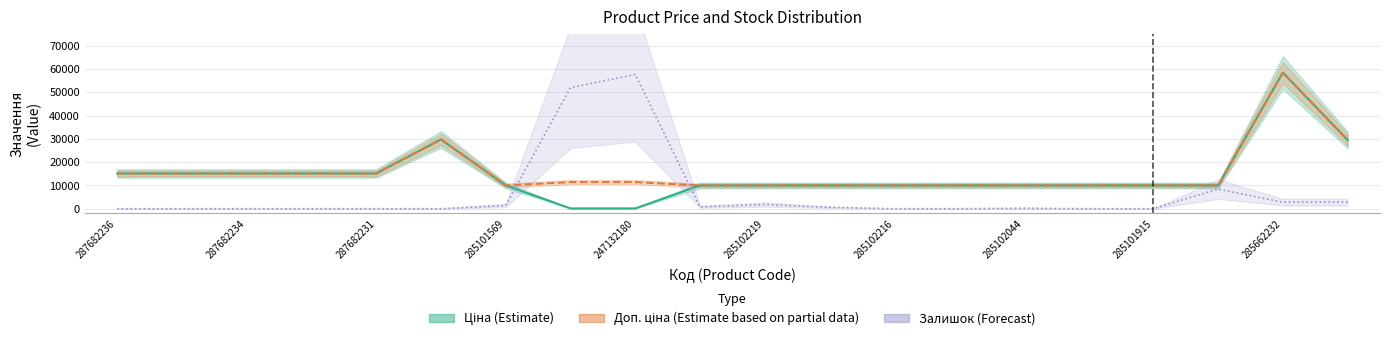

What position from the right is 247132180?

12